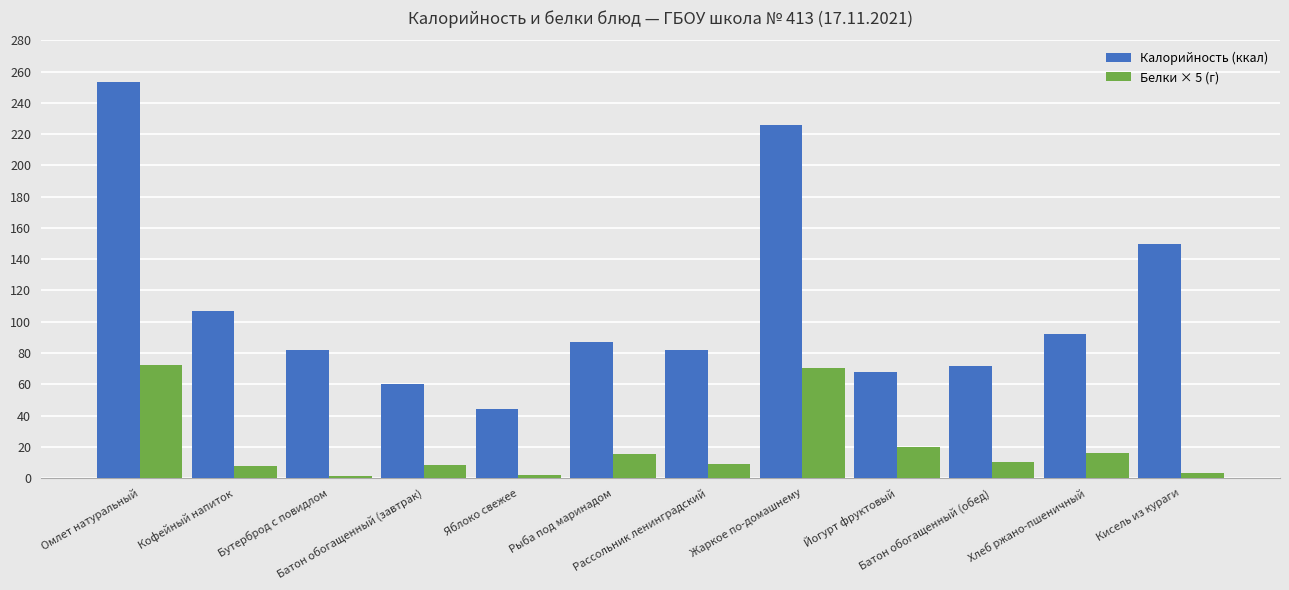

The value of Калорийность (ккал) at Батон обогащенный (обед) is 71.9. True or false?

True